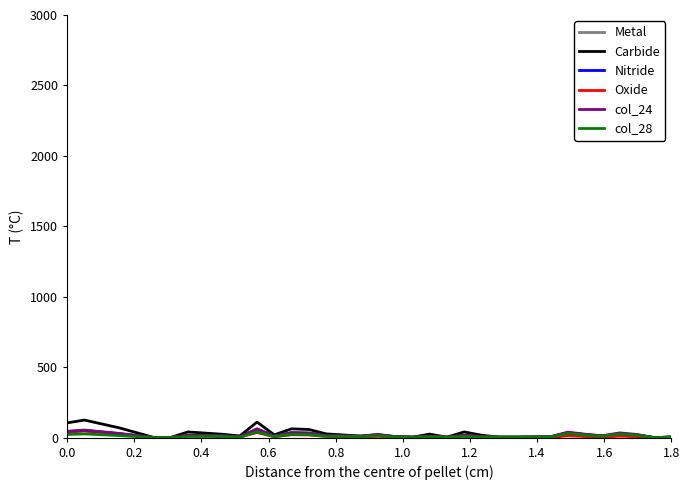

What is the maximum value shown in the chart?

125.0